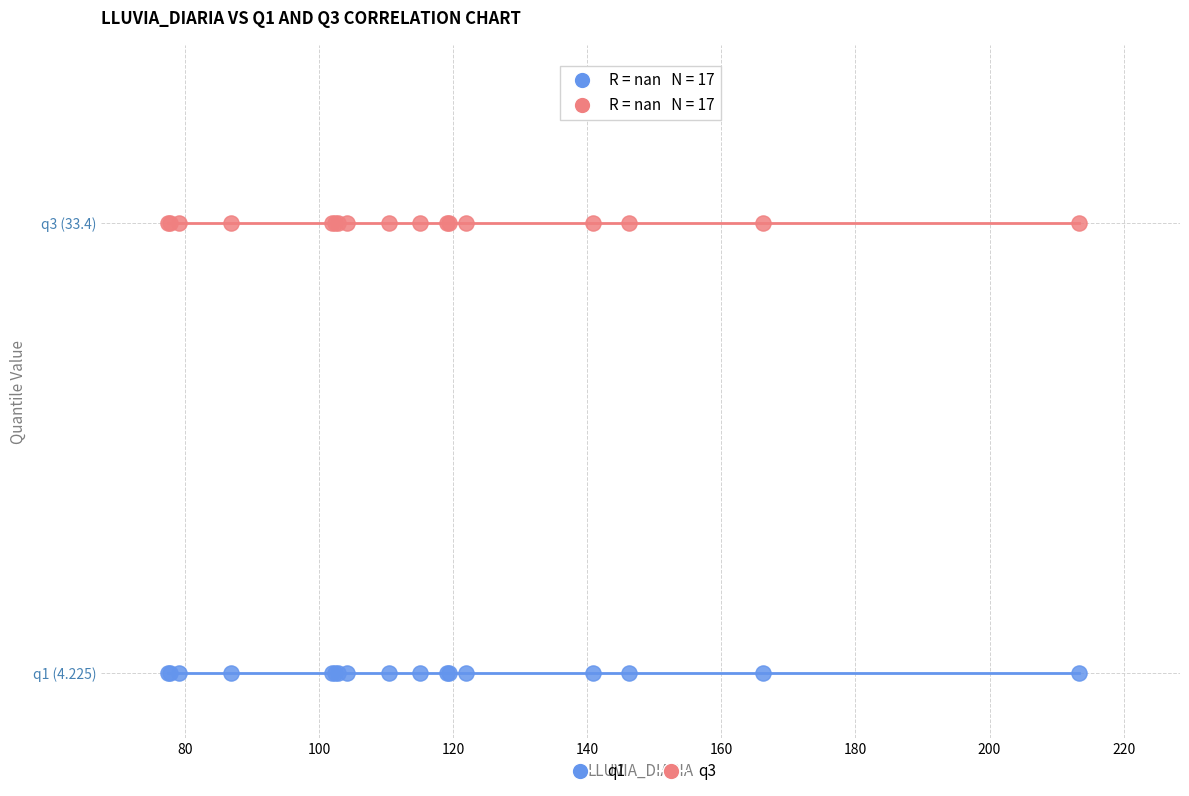

Which series reaches the minimum Y coordinate?

q1